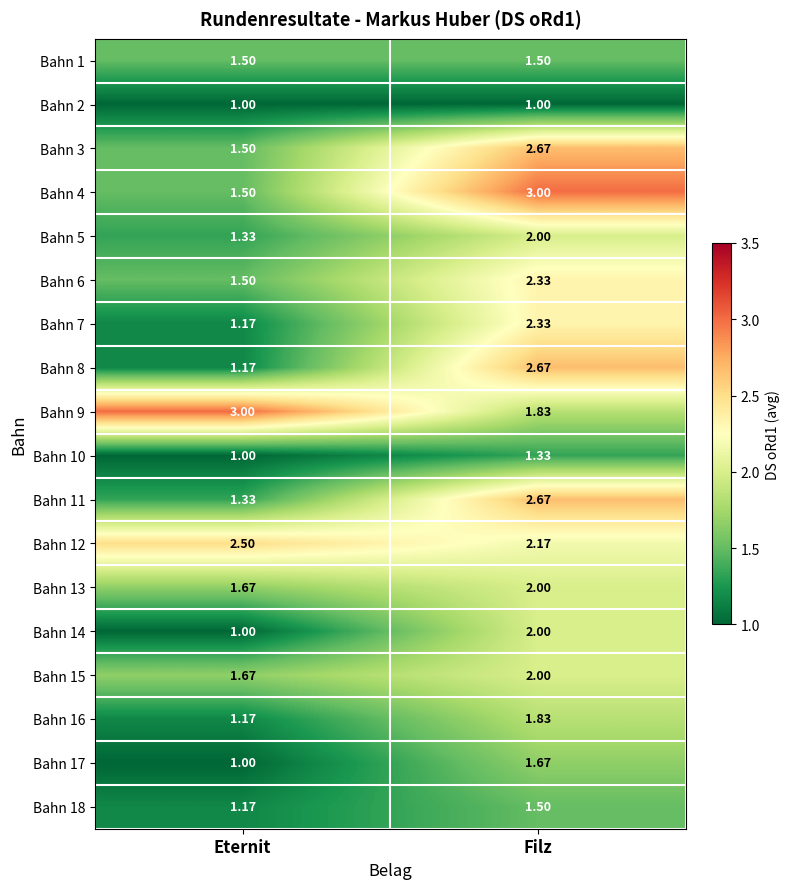

At which label does Bahn 8 first exceed 2?

Filz